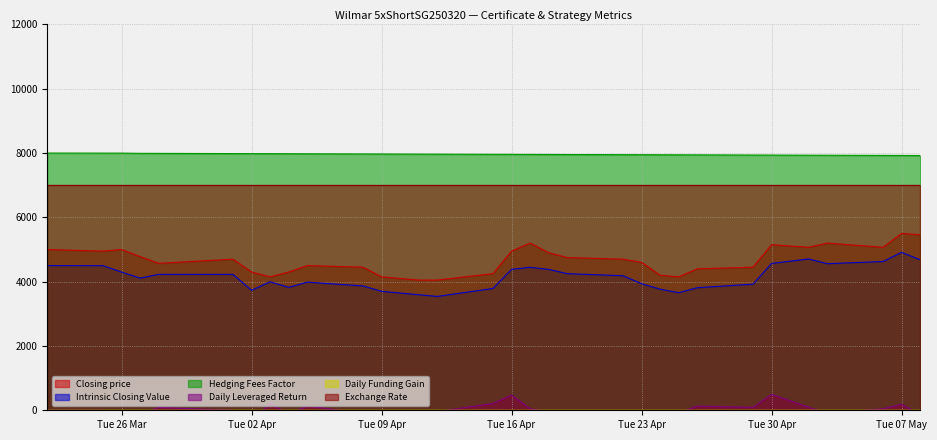

At which label is Closing price closest to 4775?

2024-03-27